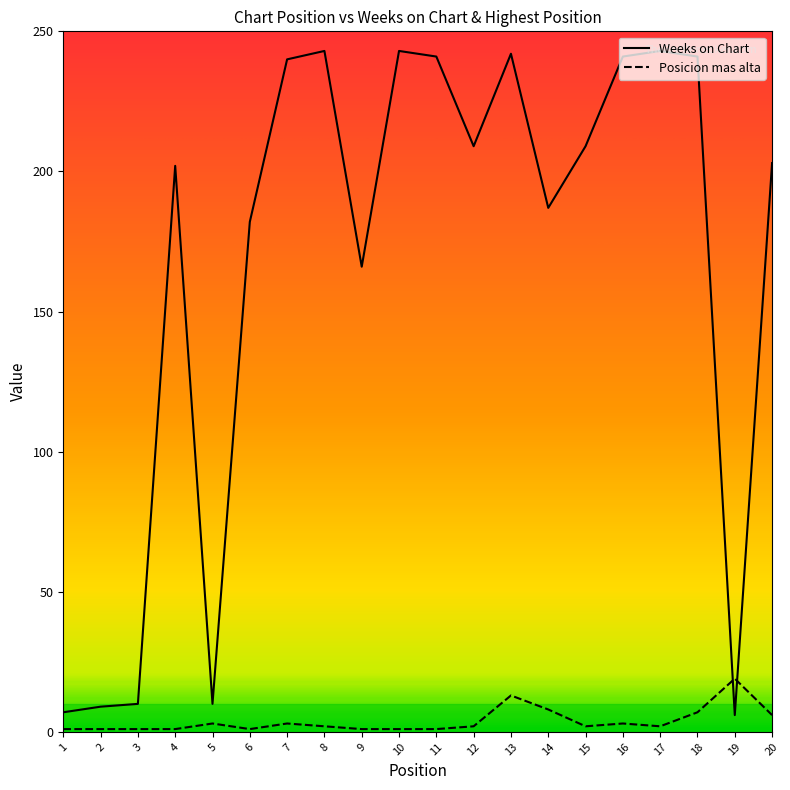

At how many categories does at least one series exceed 86?

15